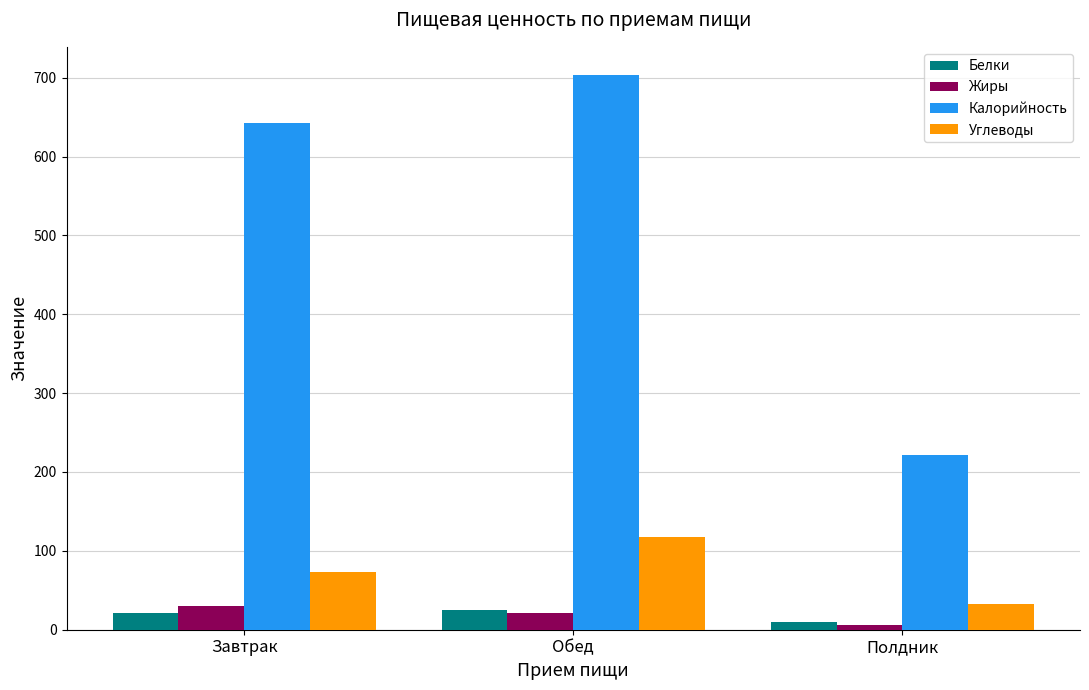

What is the total value across all series at Завтрак?

765.9